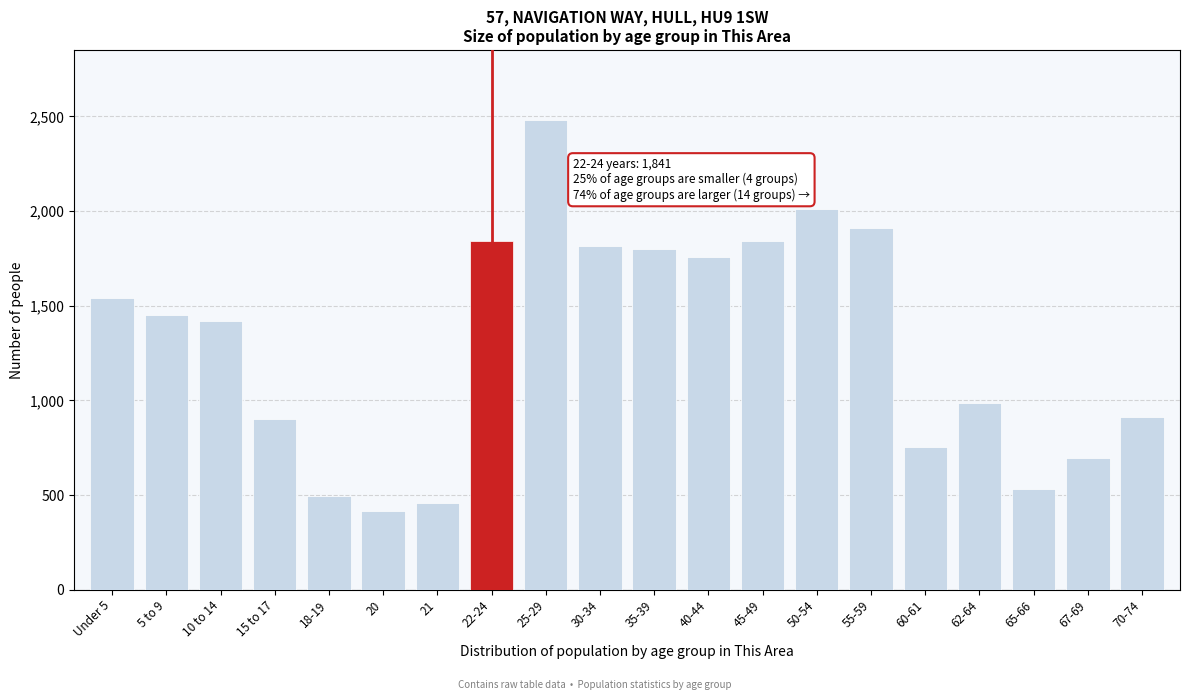

Is it true that the value at 65-66 is 530?

True